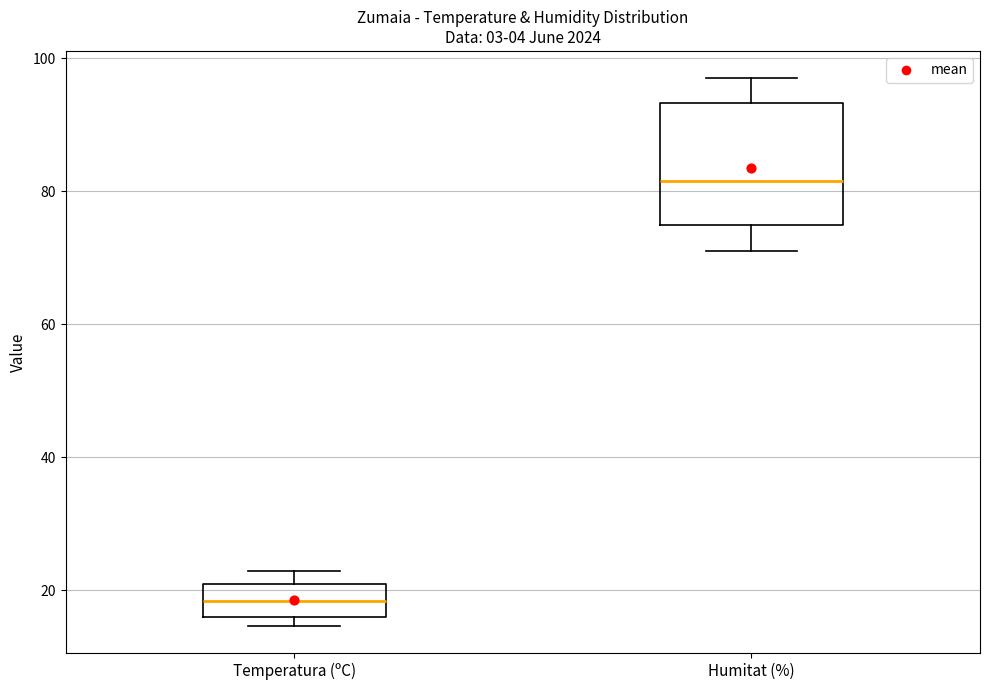

Which box is the tallest, from its lower edge to its upper edge?

Humitat (%)